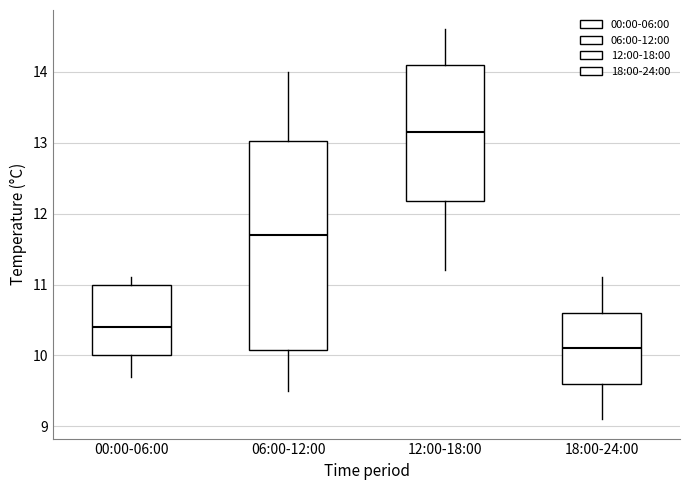

Where is the lower edge of the box for 00:00-06:00 on the y-axis? The values are not printed on the chart, so give them approximately, as read against the axis.

10.0